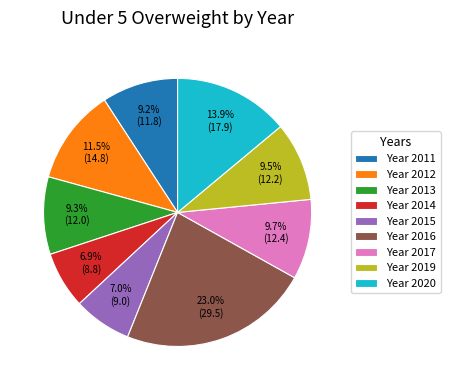

Does any single category account for the majority?

No